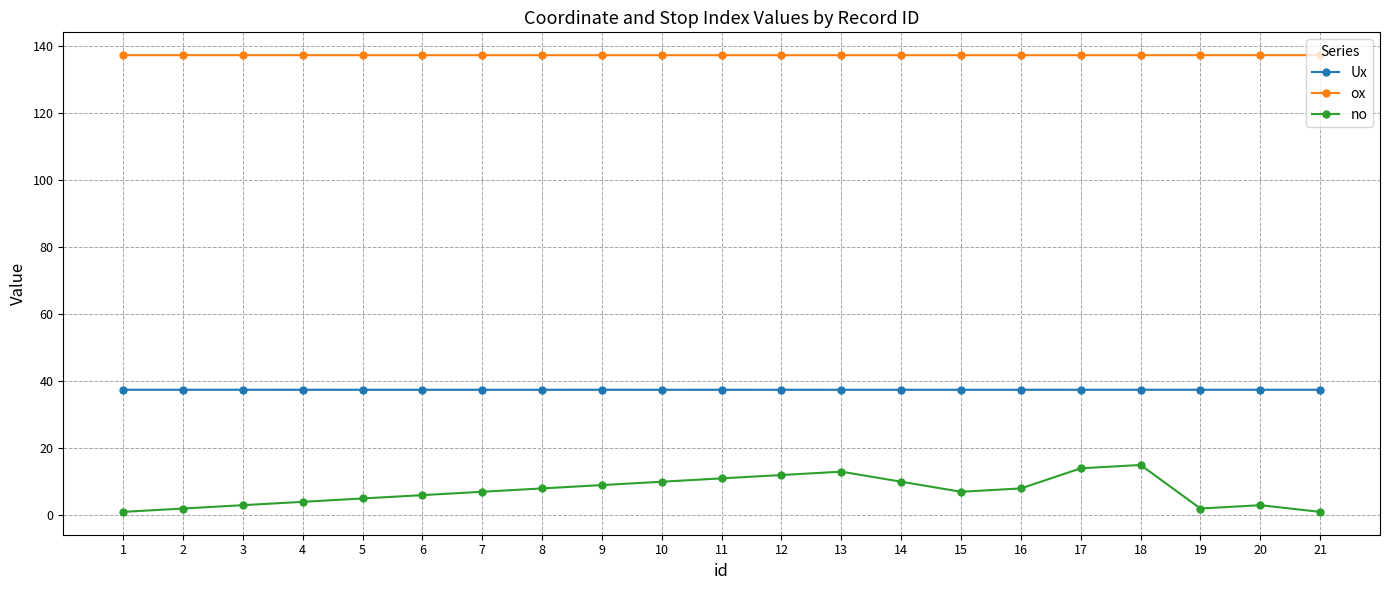

Reading left to right, transcribe all the data shown in this chart.

Ux: 37.4	37.4	37.4	37.4	37.4	37.4	37.4	37.4	37.4	37.4	37.4	37.4	37.4	37.4	37.4	37.4	37.4	37.4	37.4	37.4	37.4
ox: 137.3	137.3	137.3	137.3	137.3	137.3	137.3	137.3	137.3	137.3	137.3	137.3	137.3	137.3	137.3	137.3	137.3	137.3	137.3	137.3	137.3
no: 1.0	2.0	3.0	4.0	5.0	6.0	7.0	8.0	9.0	10.0	11.0	12.0	13.0	10.0	7.0	8.0	14.0	15.0	2.0	3.0	1.0